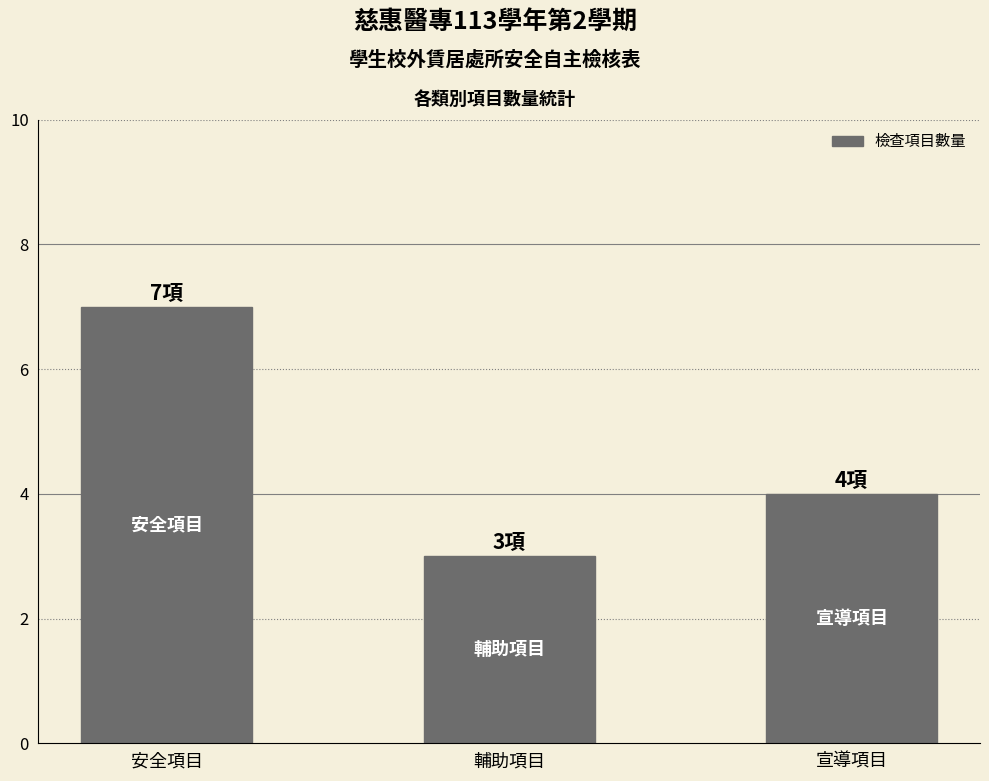

Rank the categories by value from lowest to highest.

輔助項目, 宣導項目, 安全項目